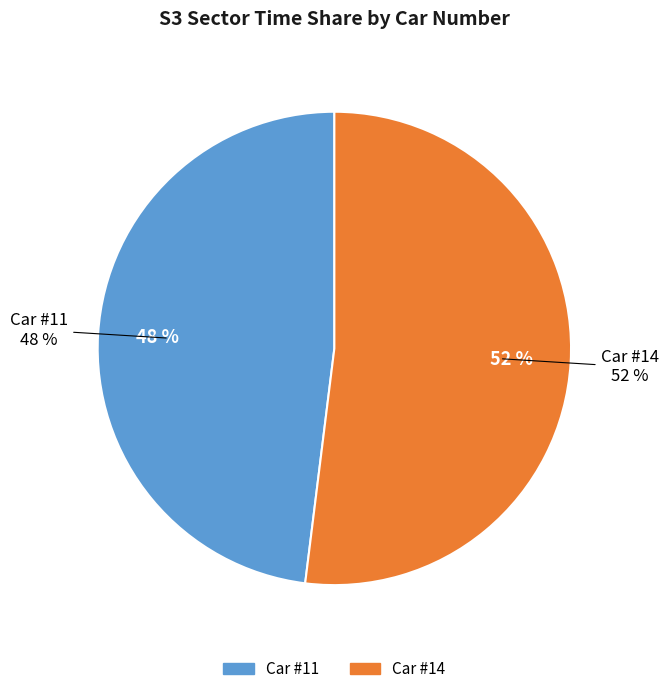

Is it true that 11 is 21% of the pie?

False